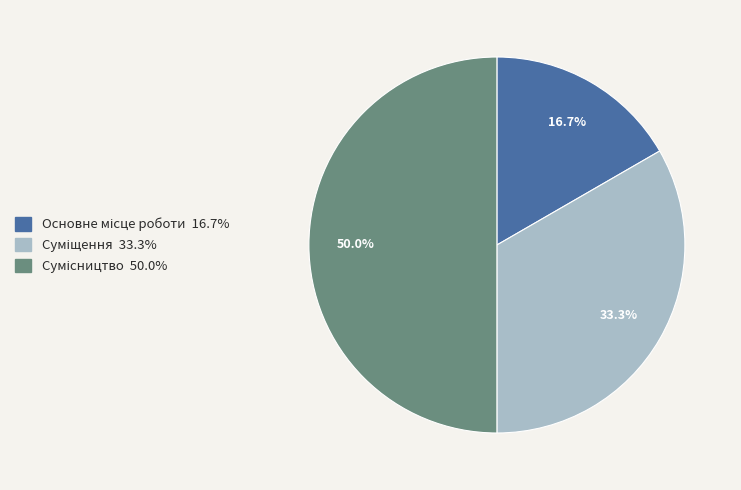

Rank the categories by value from lowest to highest.

Основне місце роботи, Суміщення, Сумісництво